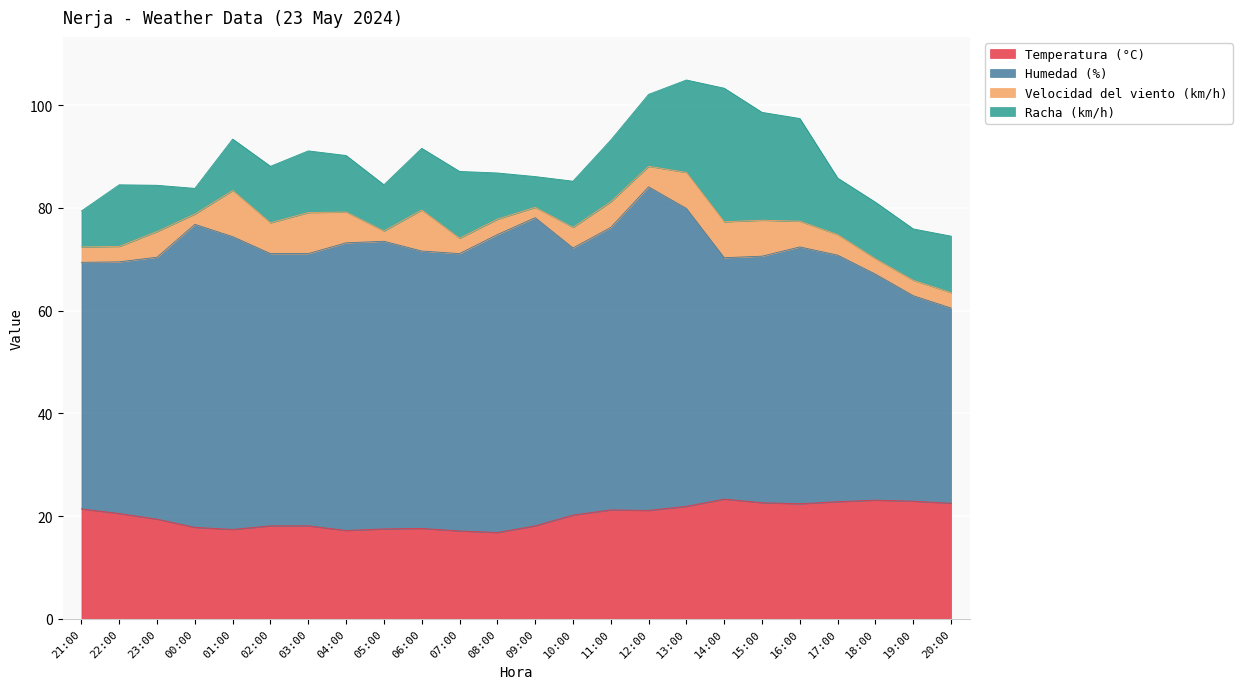

What is the label of the 17th point from the right?

04:00